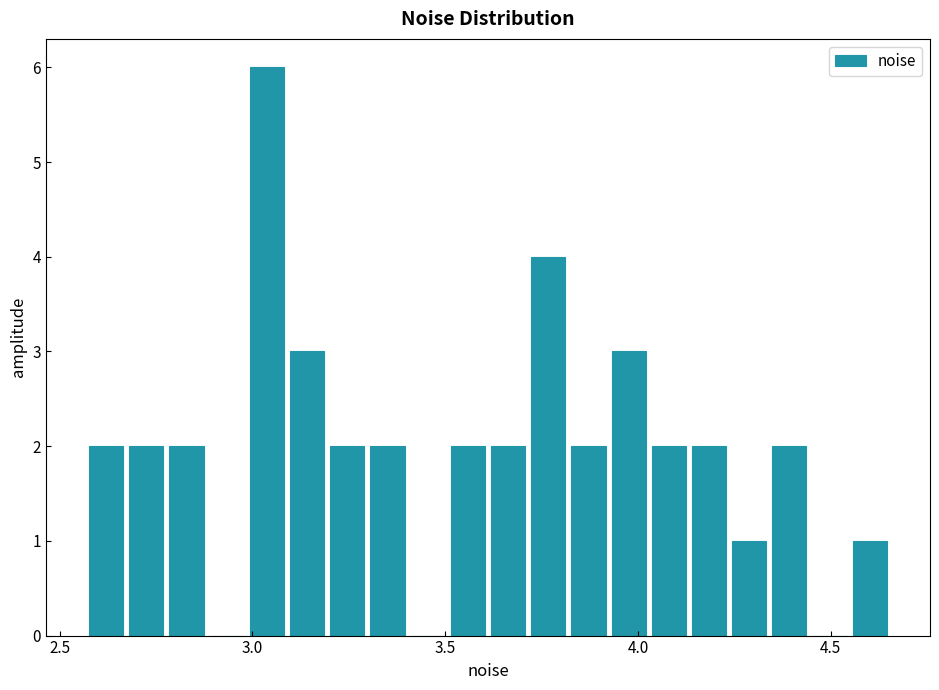

Around what value on the x-axis is the tallest bar? Give the approximate position of its centre, as read against the axis.

3.05